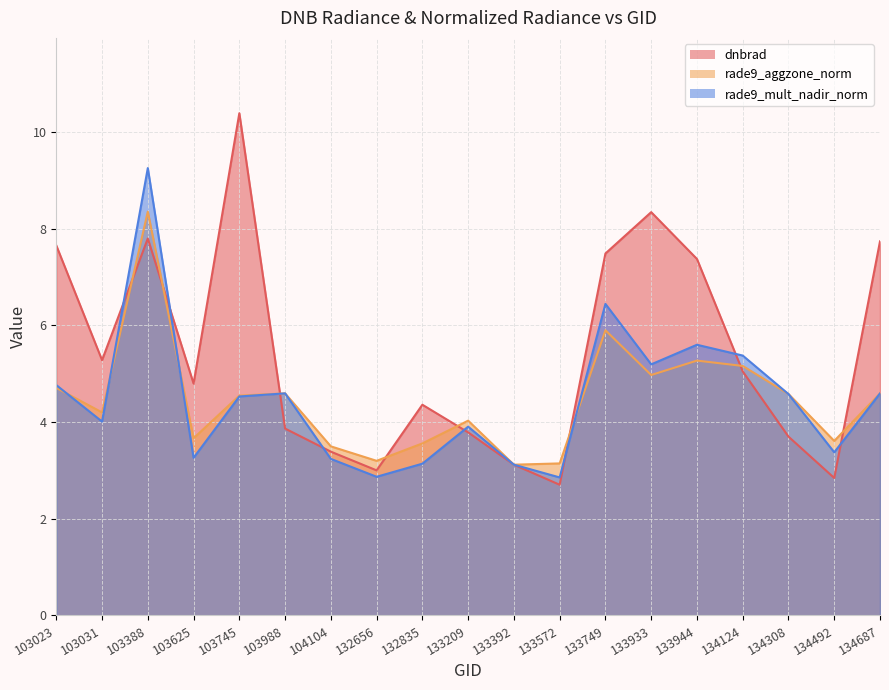

True or false: dnbrad has a value of 5.0 at 133944.

False